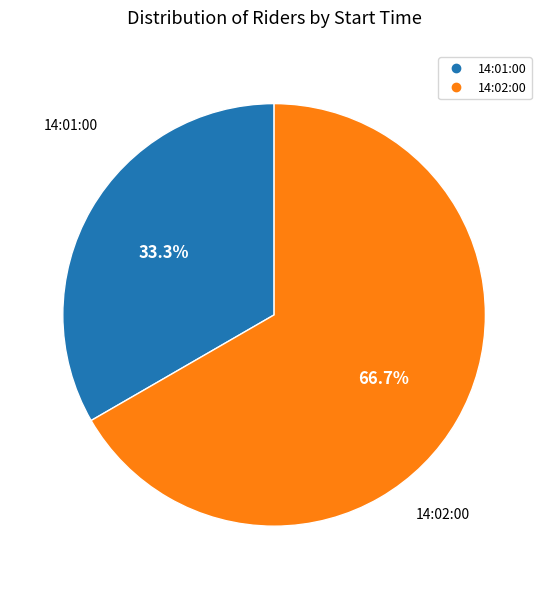

How many segments does this pie chart have?

2